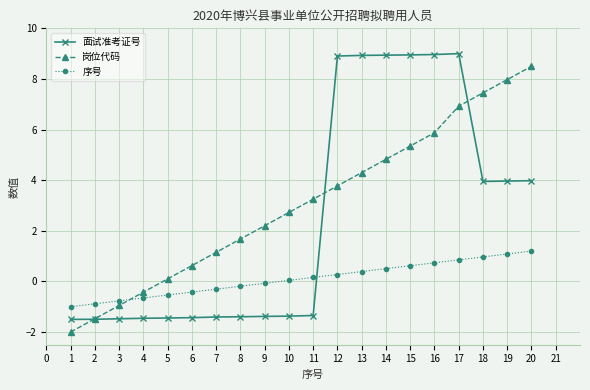

The 岗位代码 series shows 0.6 at 7. True or false?

False